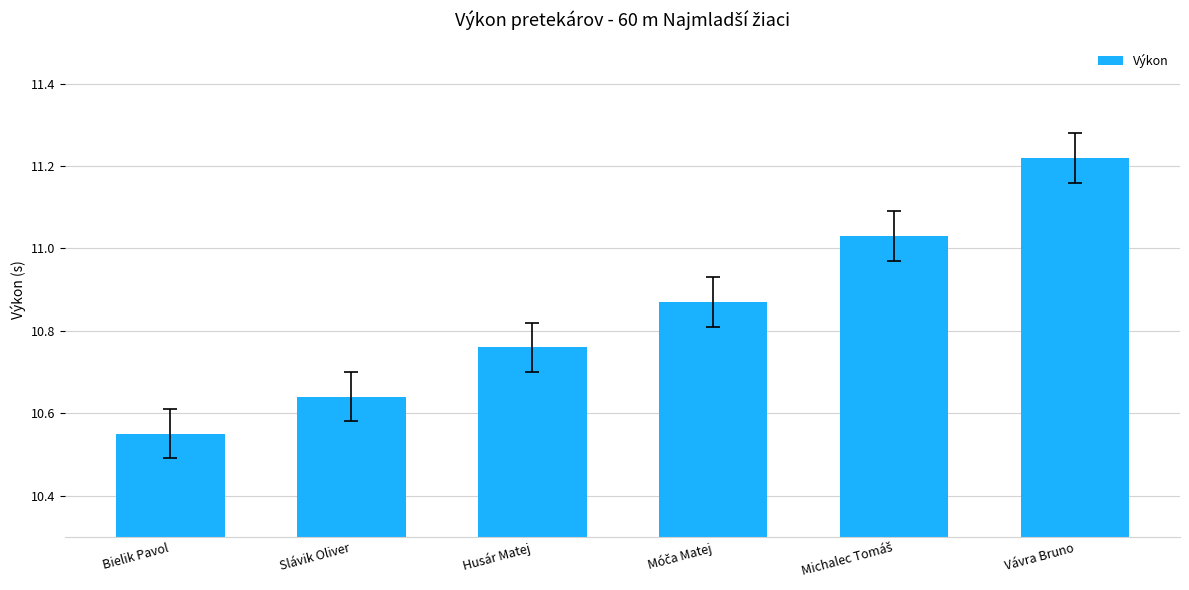

What is the label of the 6th bar from the right?

Bielik Pavol